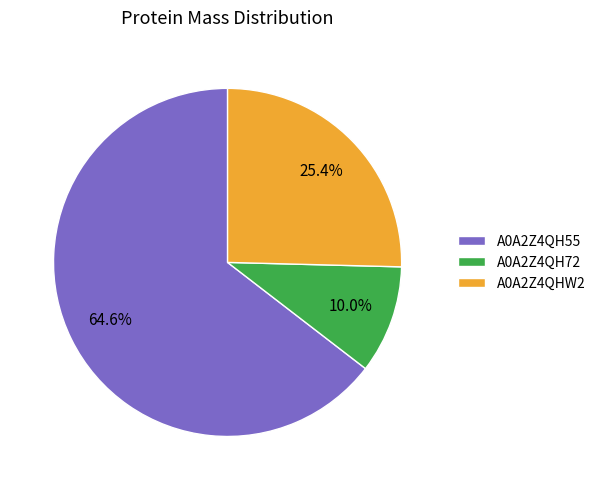

Between A0A2Z4QHW2 and A0A2Z4QH55, which is larger?

A0A2Z4QH55